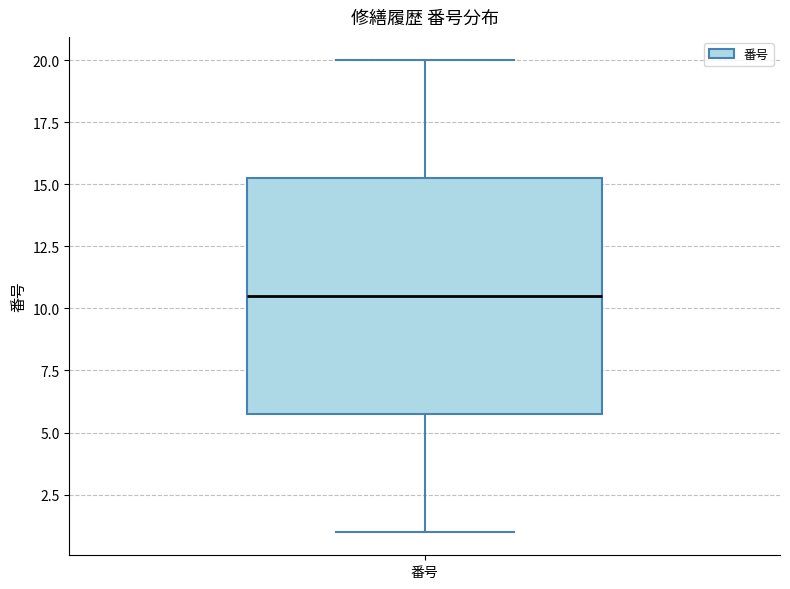

Read this box plot against the y-axis: the position of the median line, the range covered by the box, and the ends of both whiskers. The values are not printed on the chart, so give them approximately, as read against the axis.

median 10.5, box 6.0 to 15.5, whiskers 1.0 to 20.0